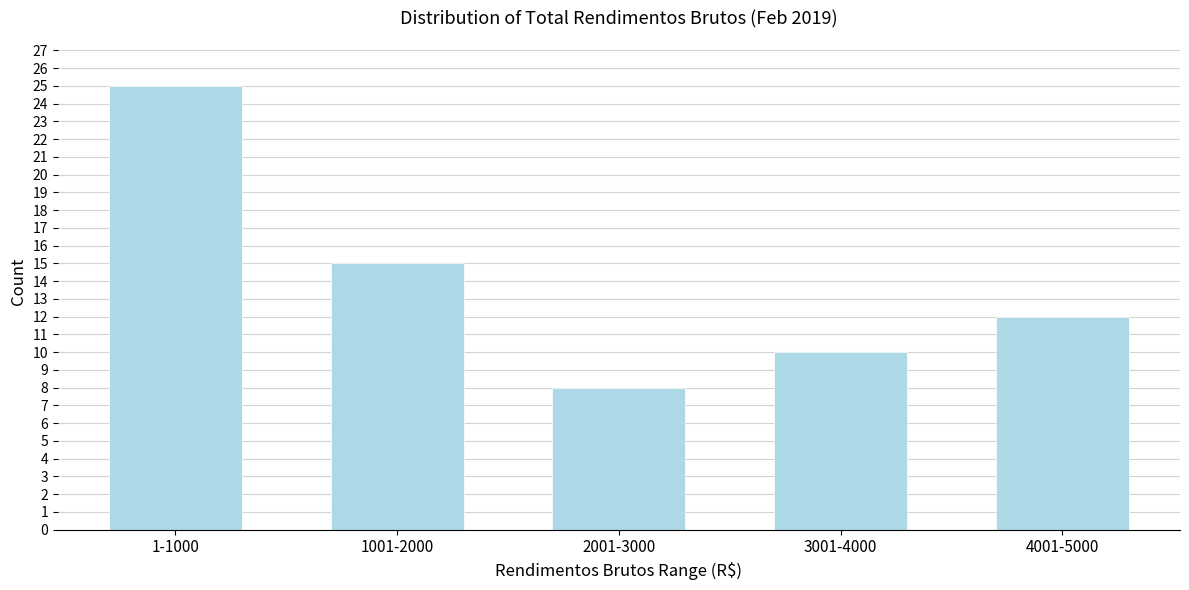

Reading right to left, what are all the values shown in this chart?

12	10	8	15	25